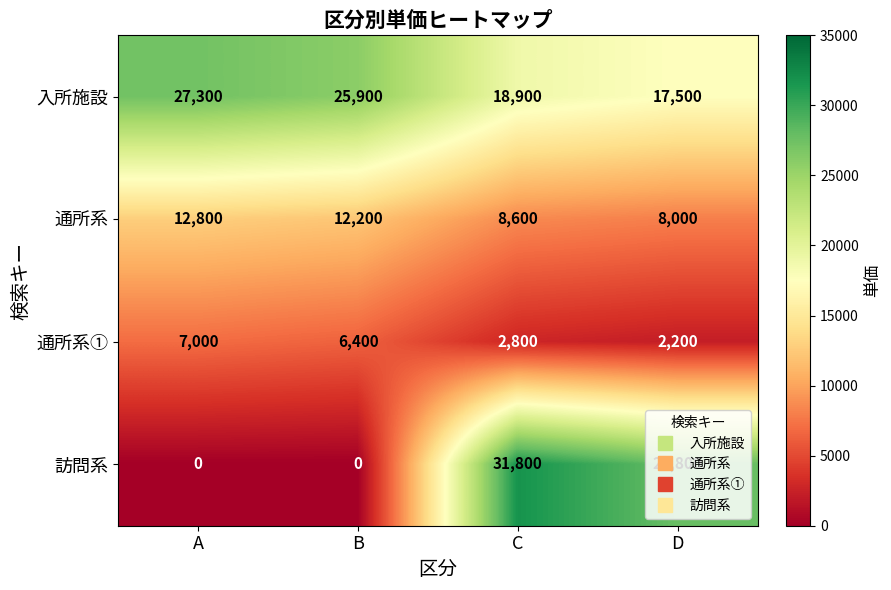

At which label does 訪問系 first exceed 27800?

C